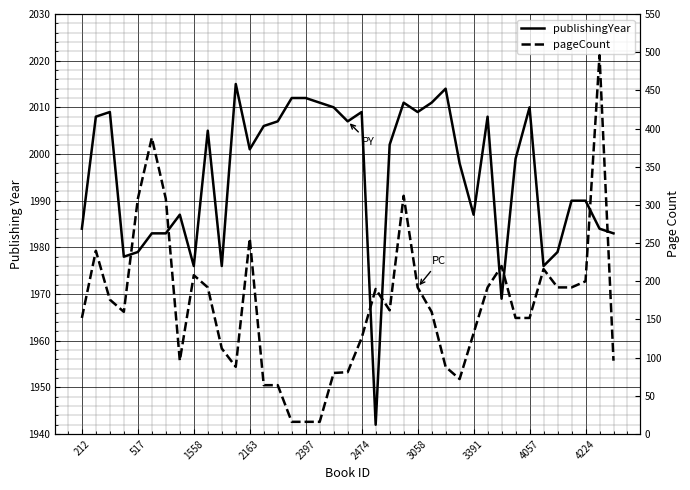

What value does the publishingYear series have at 26, to the nearest 10?

2010